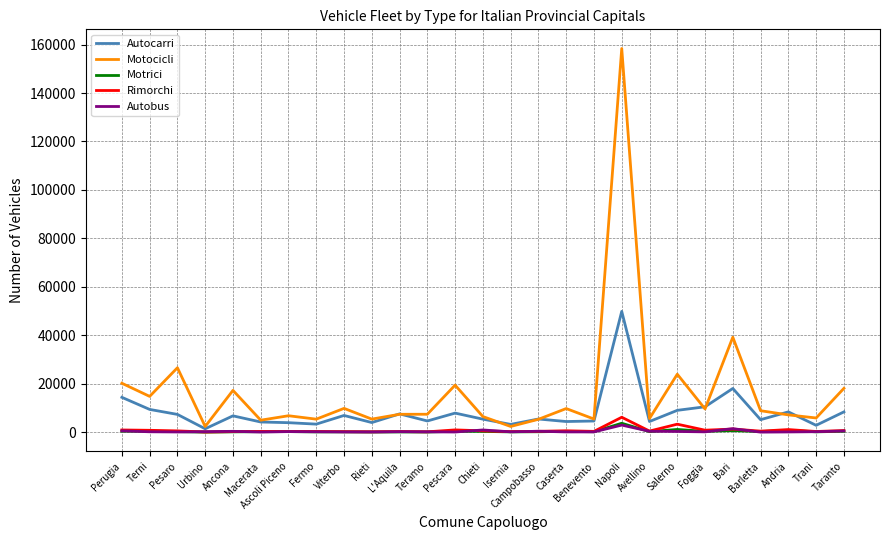

What is the maximum value for Motocicli?

158389